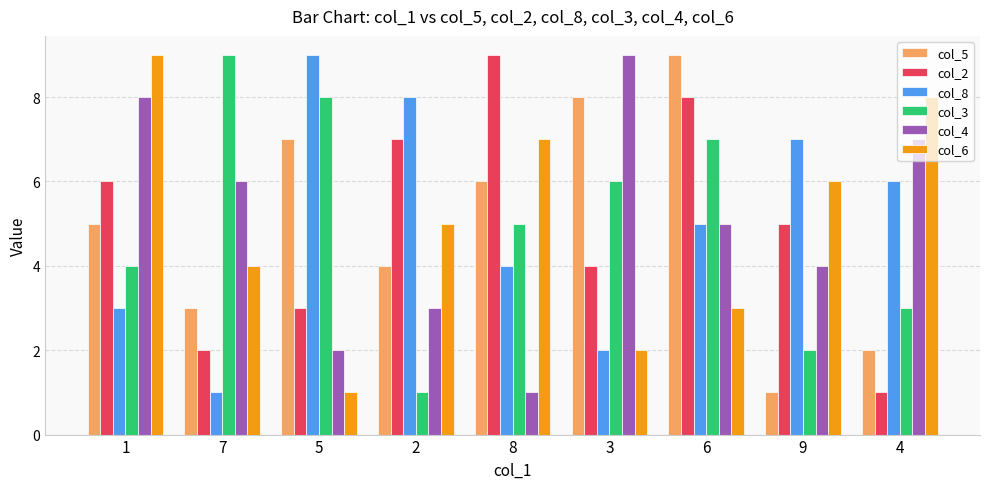

What are all the series names shown in the legend?

col_5, col_2, col_8, col_3, col_4, col_6